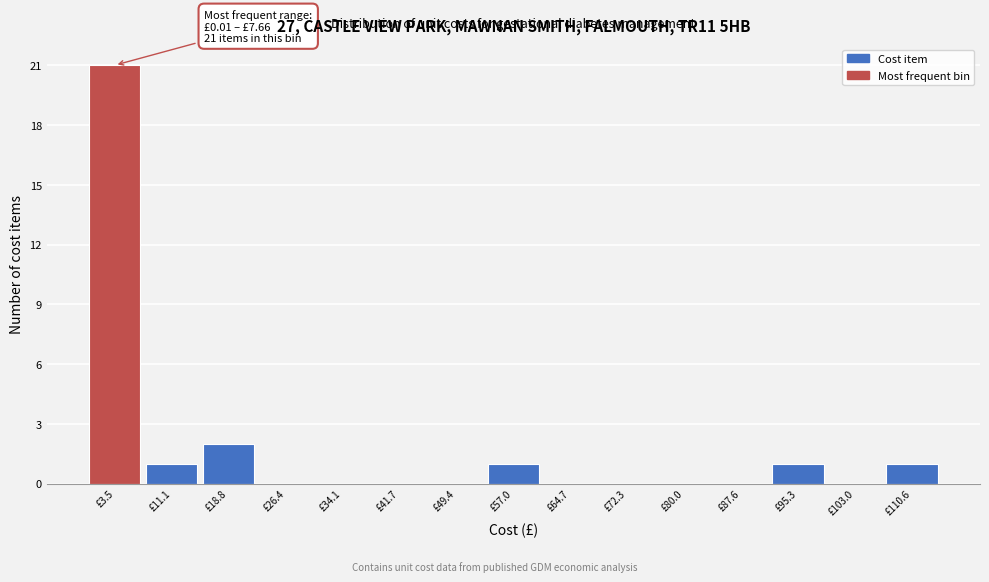

Which range on the x-axis has the tallest bar?

0 to 8